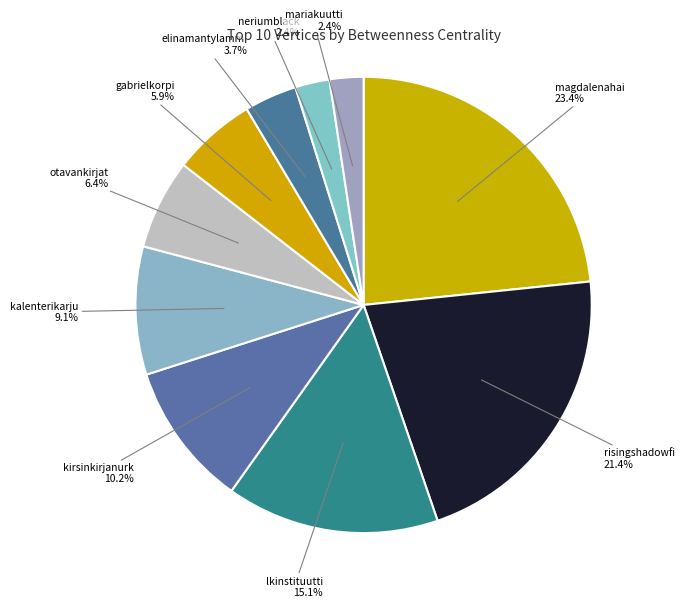

What percentage is NOT represented by lkinstituutti?

84.9%